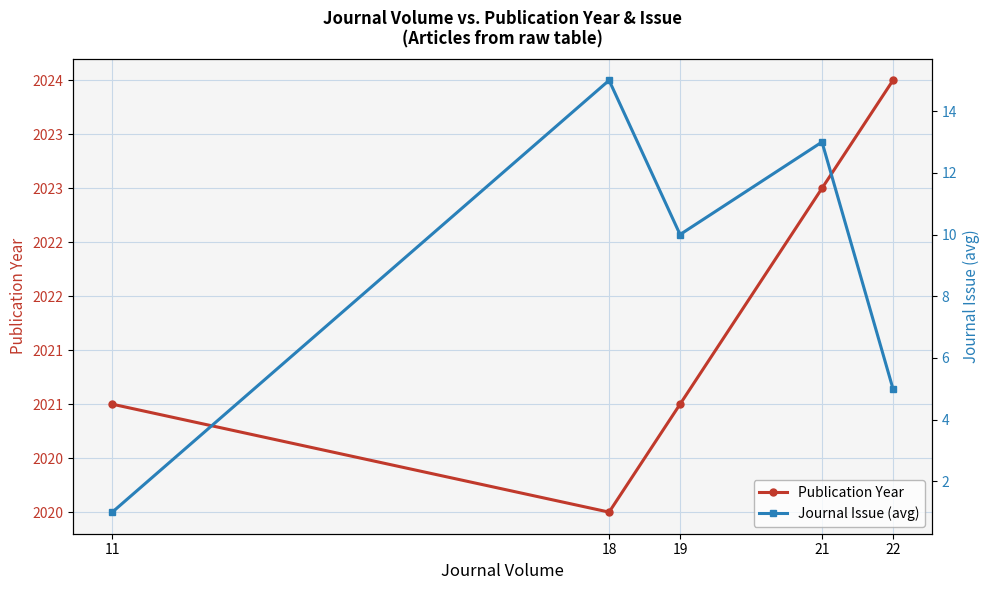

Which series has the largest total across all categories?

Publication Year